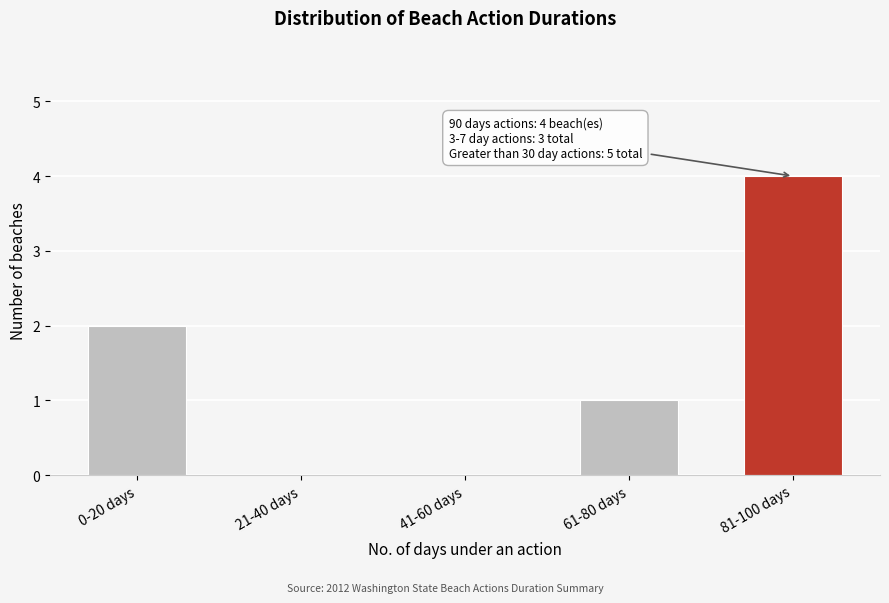

Reading left to right, list all the values displayed in this chart.

0-20 days=2	21-40 days=0	41-60 days=0	61-80 days=1	81-100 days=4